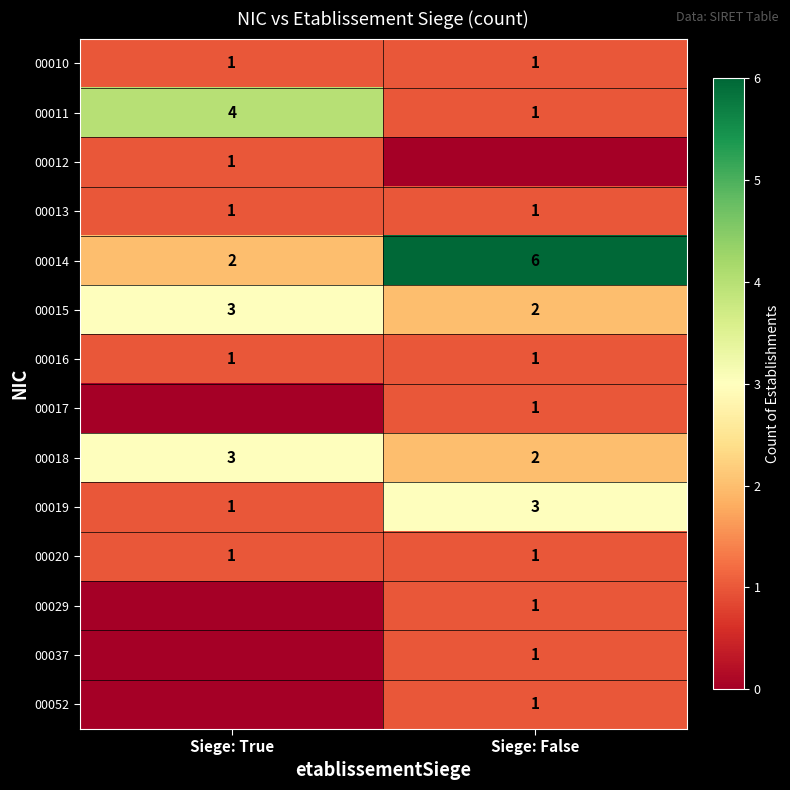

At which category is the sum across all series the highest?

Siege: False